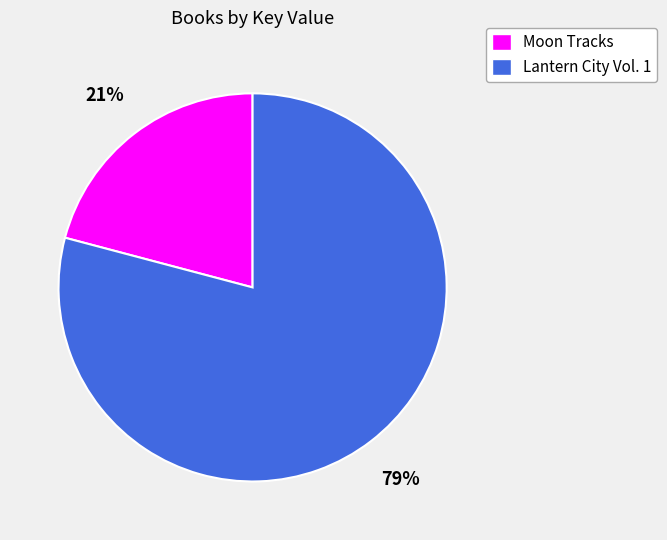

Count the number of slices in the pie.

2